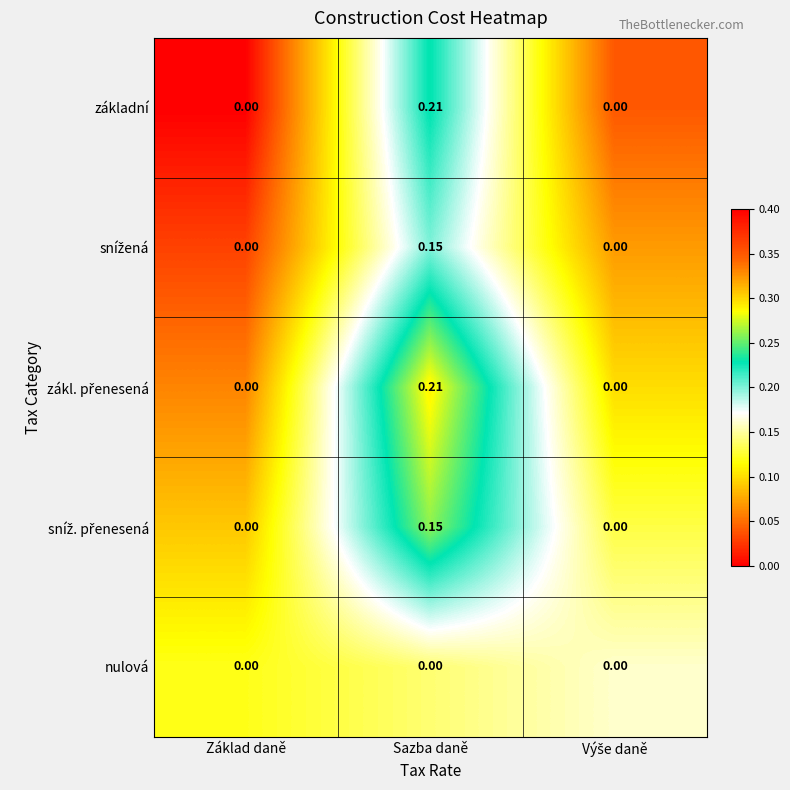

At which category is the sum across all series the highest?

Sazba daně